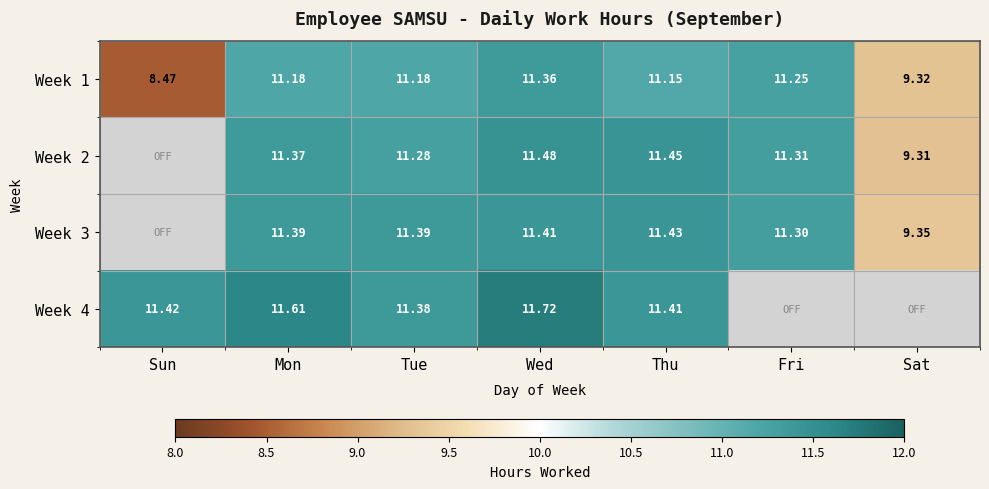

What is the difference between the second highest and minimum values in the Week 1 series?

2.8